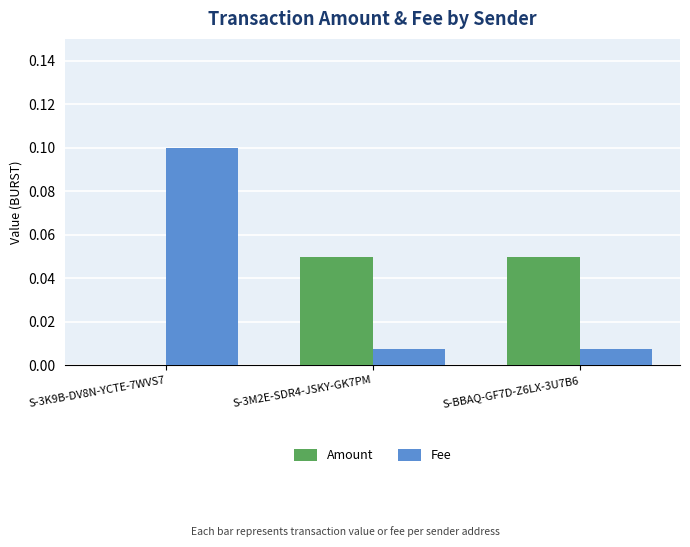

What are all the series names shown in the legend?

Amount, Fee